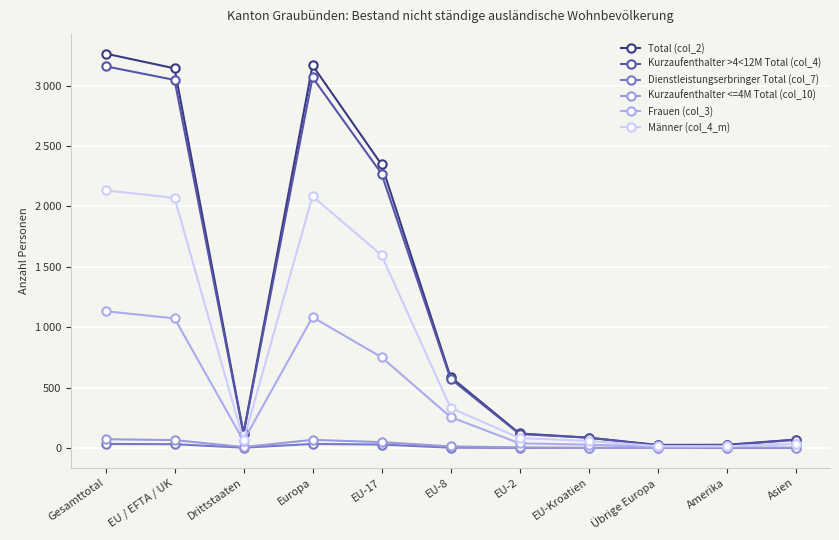

Which series has the largest total across all categories?

Total (col_2)